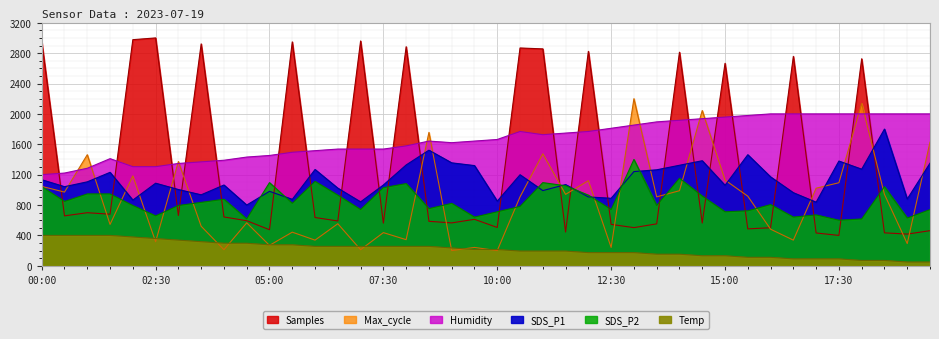

After their last crossing, which series has the higher values: SDS_P1 or Samples?

SDS_P1